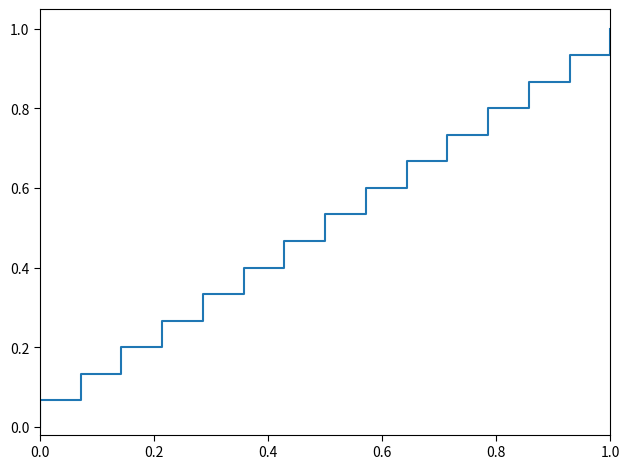

Between 14 and 6, which is larger?

14